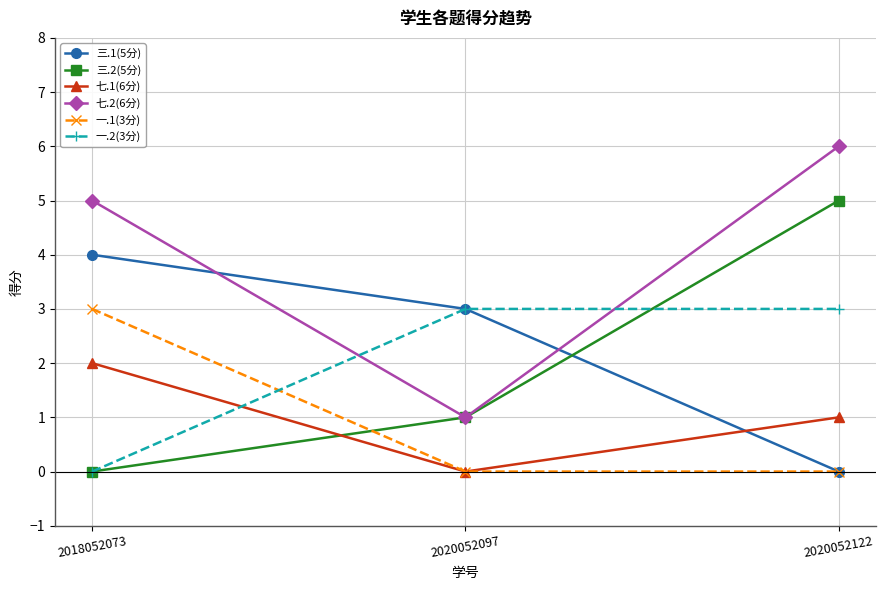

Read the 七.2(6分) value at 2018052073.

5